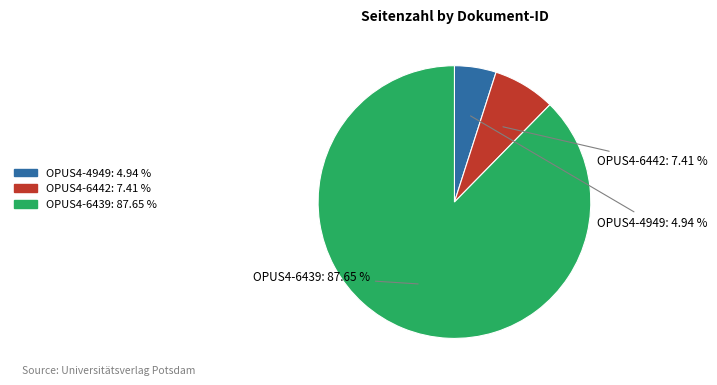

Which slice is the smallest?

OPUS4-4949